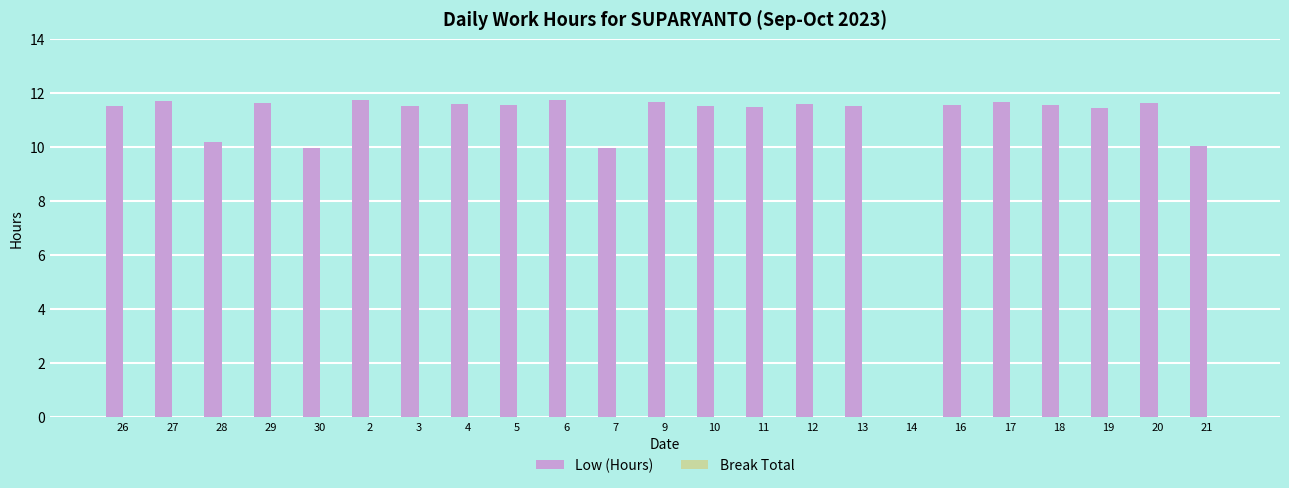

What is the ratio of the value at 27 to the value at 7?

1.2